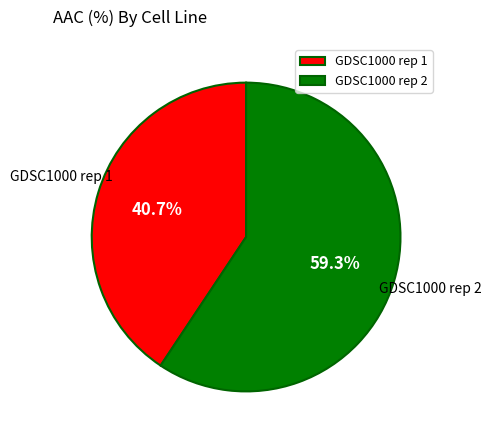

Does any single category account for the majority?

Yes